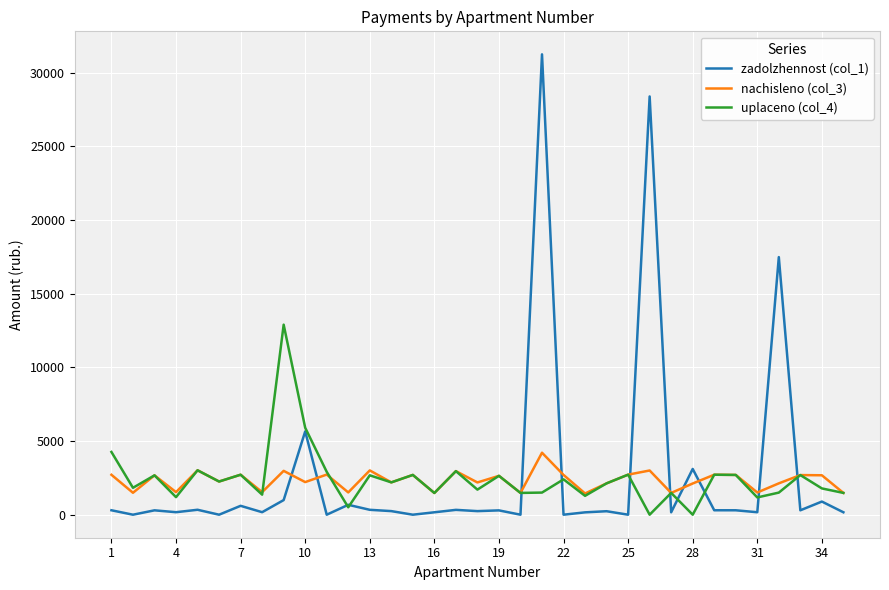

What is the maximum value shown in the chart?

31244.9